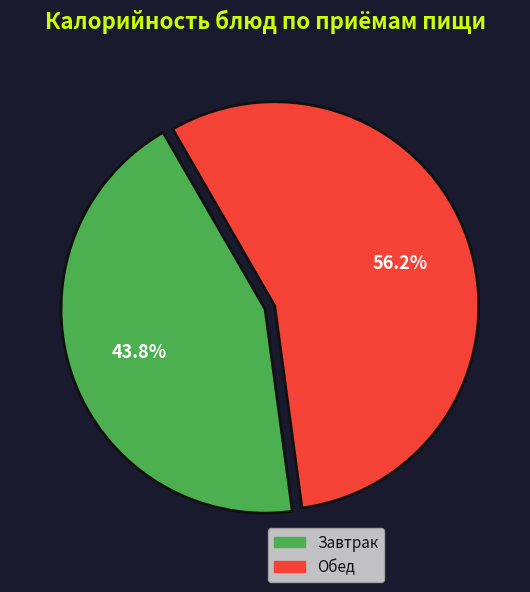

Does any single category account for the majority?

Yes